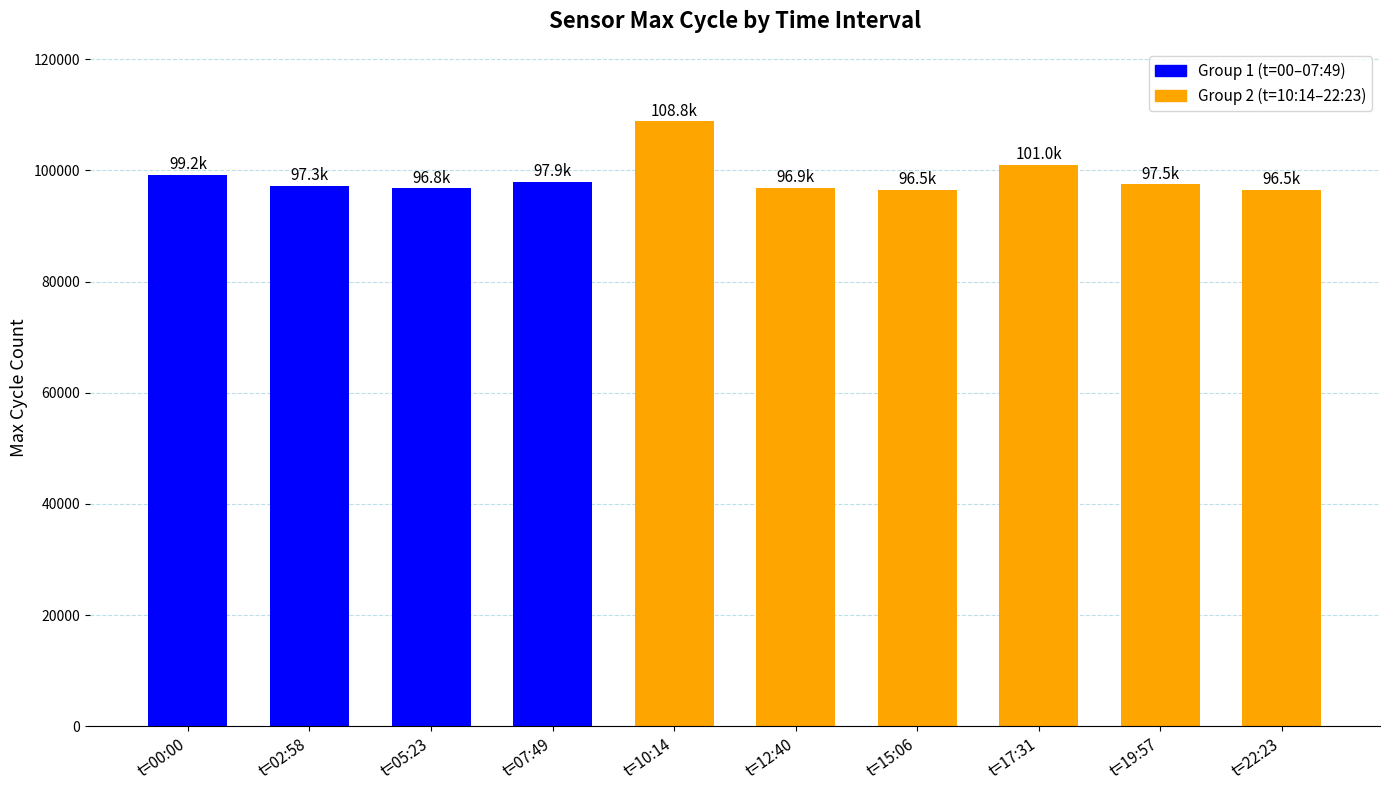

At which label does the data first exceed 97509?

t=00:00